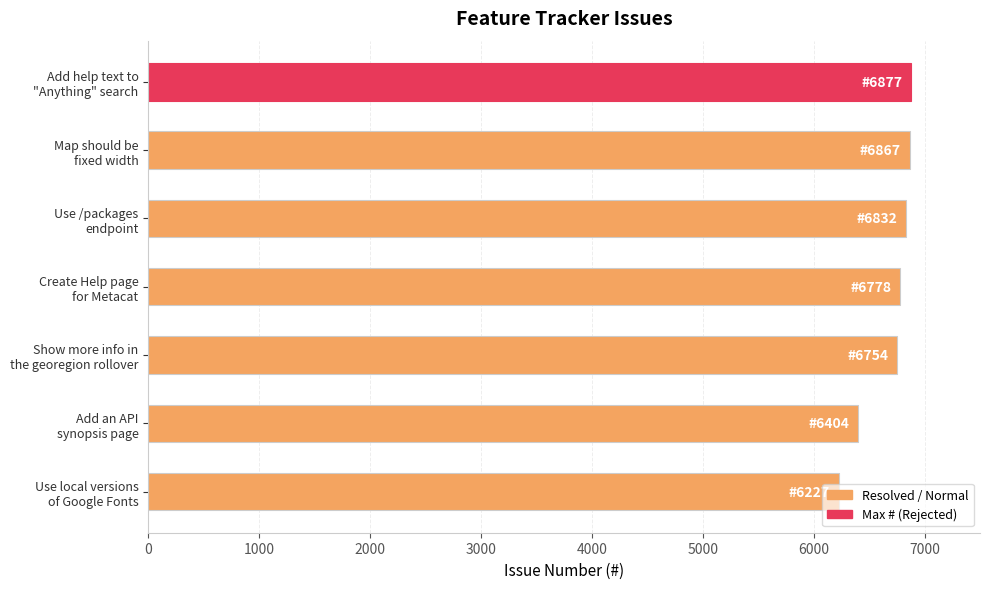

What is the sum of all values?

46739